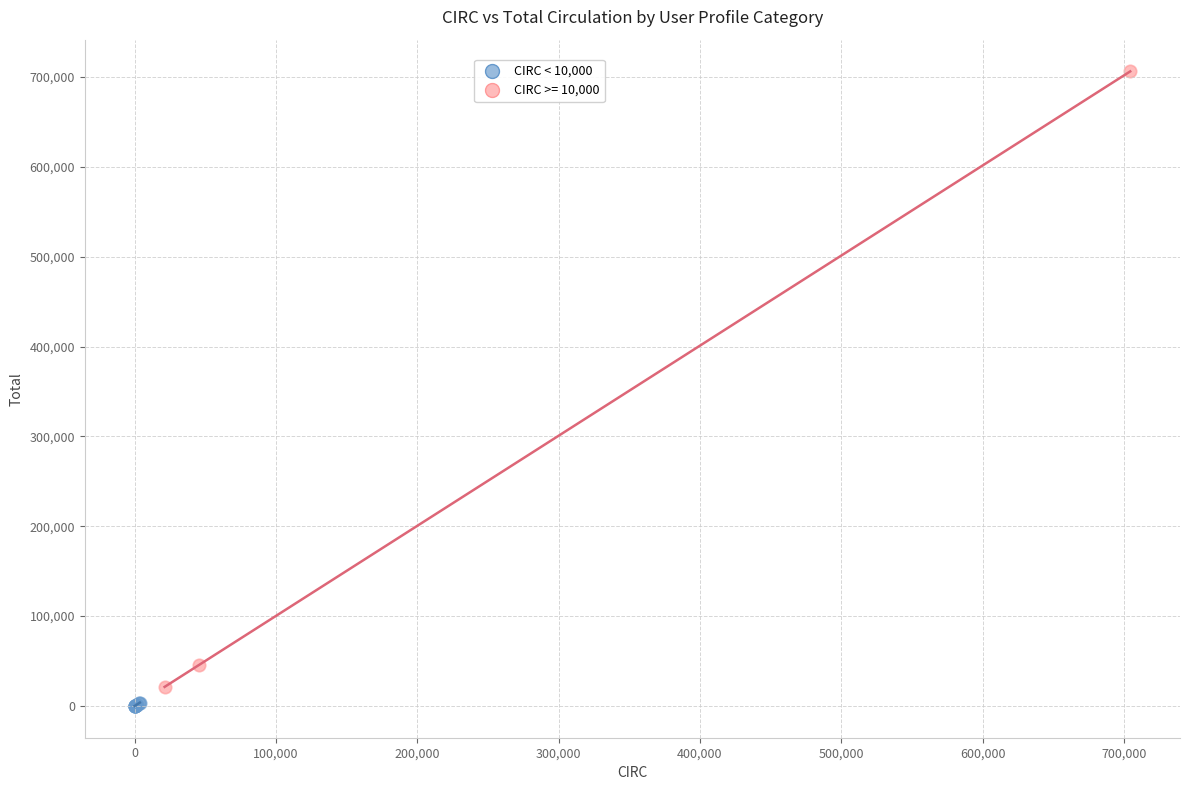

Which series reaches the maximum Y coordinate?

CIRC >= 10,000